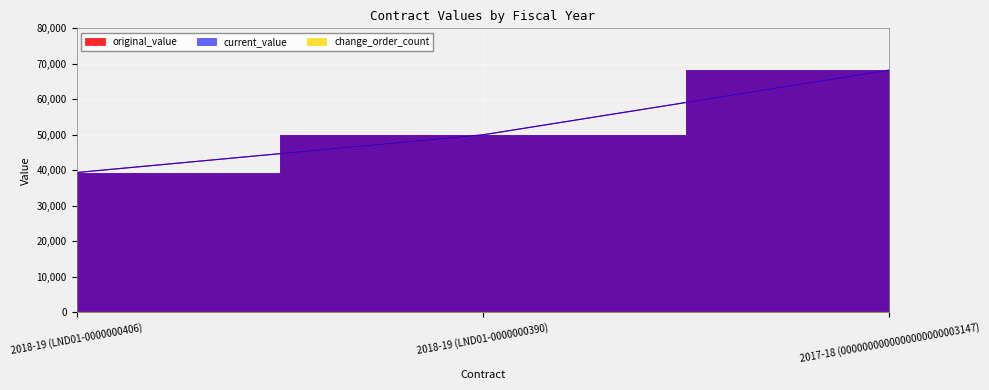

Reading left to right, what are all the values shown in this chart?

original_value: 39375	50000	68235
current_value: 39375	50000	68235